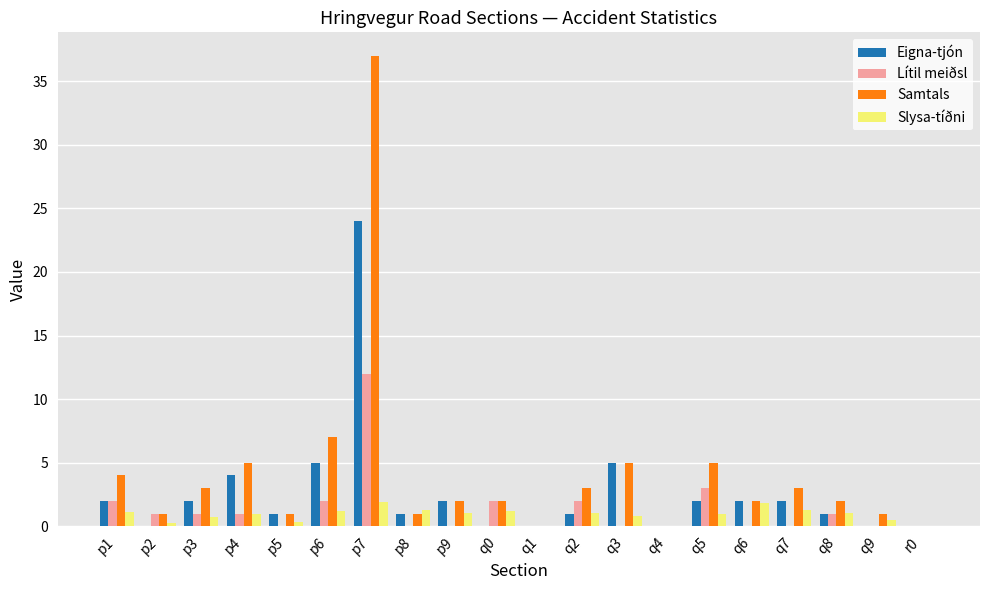

True or false: Samtals has a value of 37.0 at p7.

True